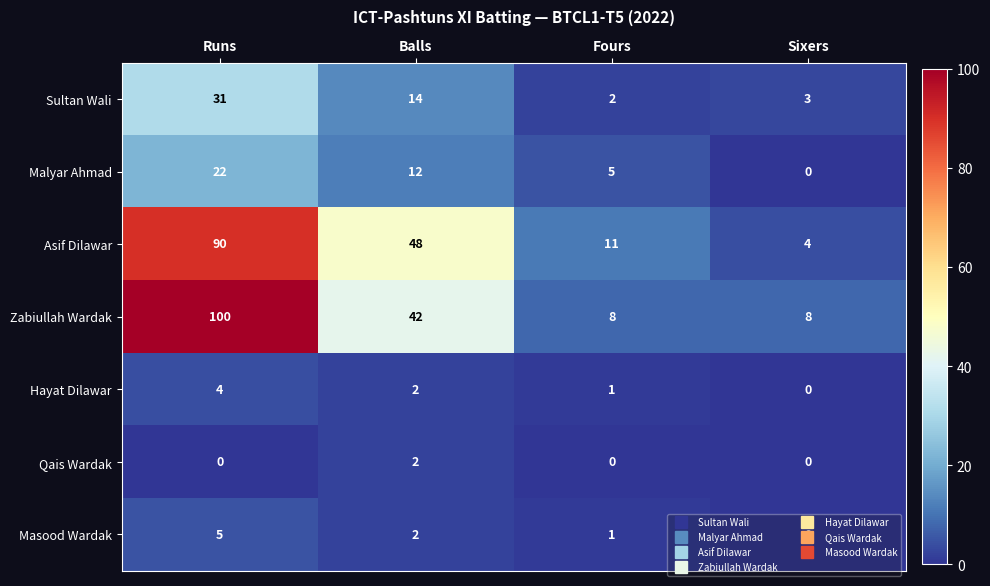

How many distinct data groups are displayed?

7